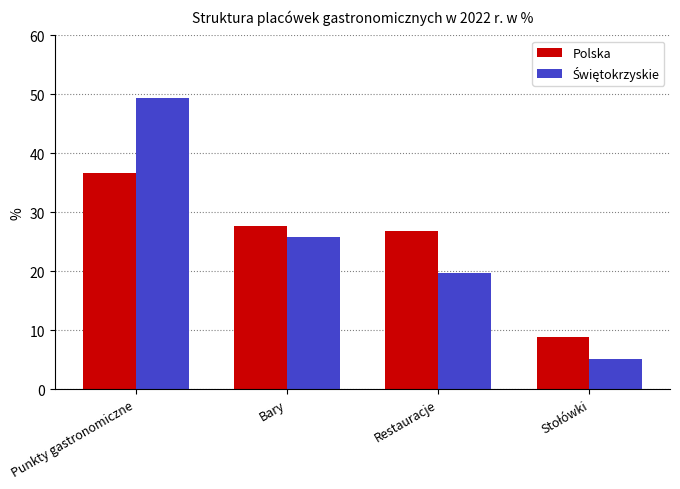

What is the average value of the Polska series?

25.0